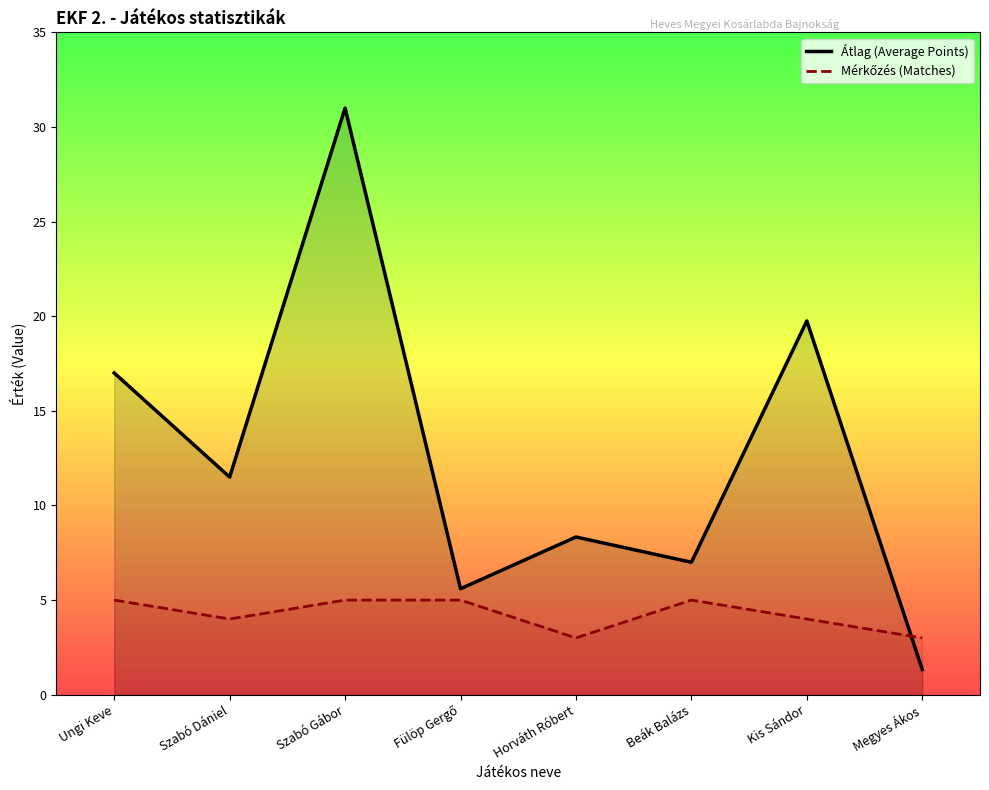

True or false: Átlag (Average Points) has a value of 8.3 at Horváth Róbert.

True